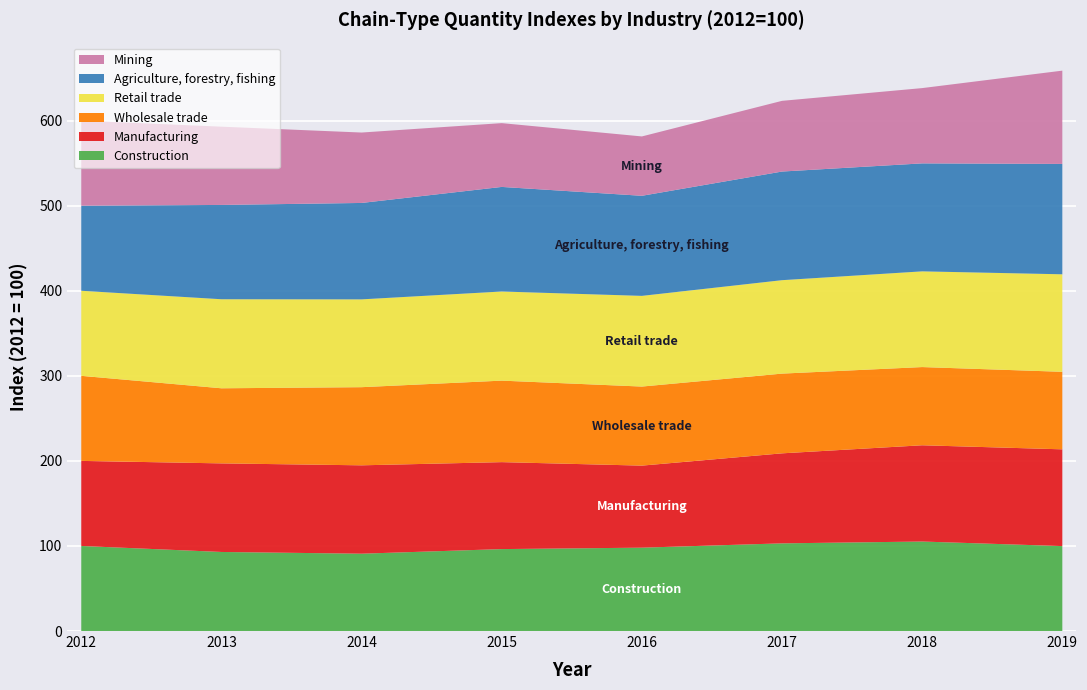

Reading right to left, transcribe all the data shown in this chart.

Construction: 99.9	105.2	103.1	98.0	96.3	90.9	92.9	100.0
Manufacturing: 113.7	113.2	105.8	96.4	102.2	103.9	104.1	100.0
Wholesale trade: 91.1	91.9	93.7	92.9	95.8	91.9	88.3	100.0
Retail trade: 114.6	112.5	109.8	106.6	104.8	103.2	104.7	100.0
Agriculture, forestry, fishing: 129.7	126.9	127.7	117.6	122.9	113.3	110.9	100.0
Mining: 109.7	88.5	83.1	69.8	75.0	82.8	92.0	100.0